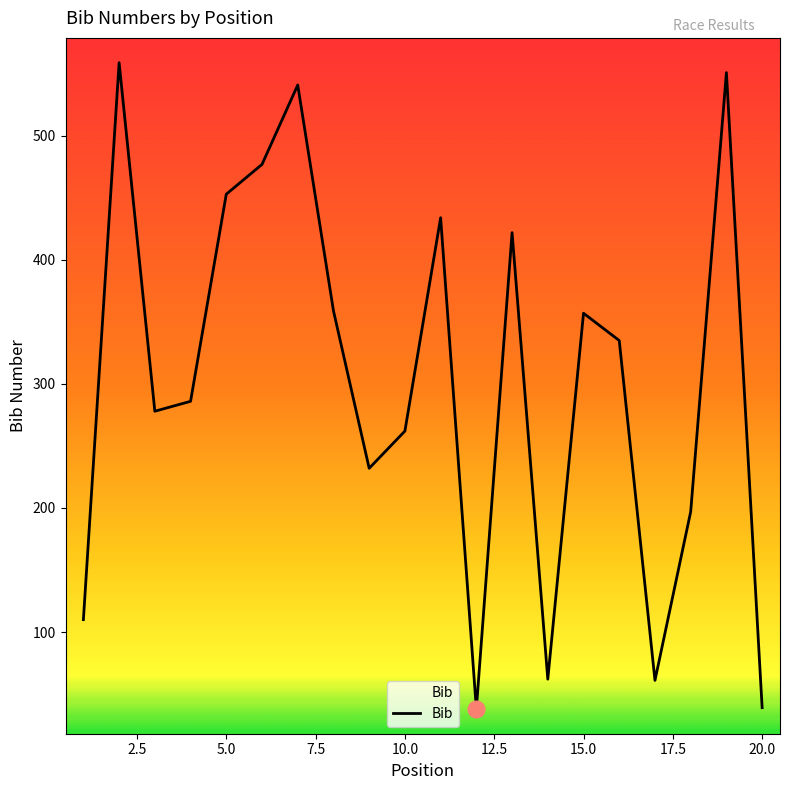

What is the difference between the maximum and minimum values?

521